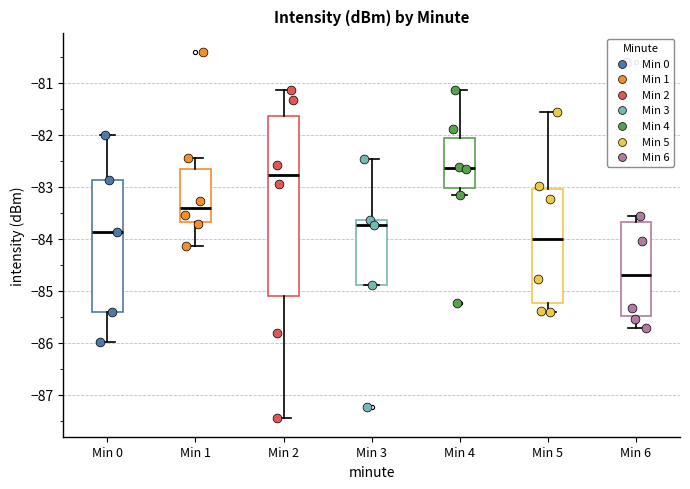

Which box is the tallest, from its lower edge to its upper edge?

Min 2